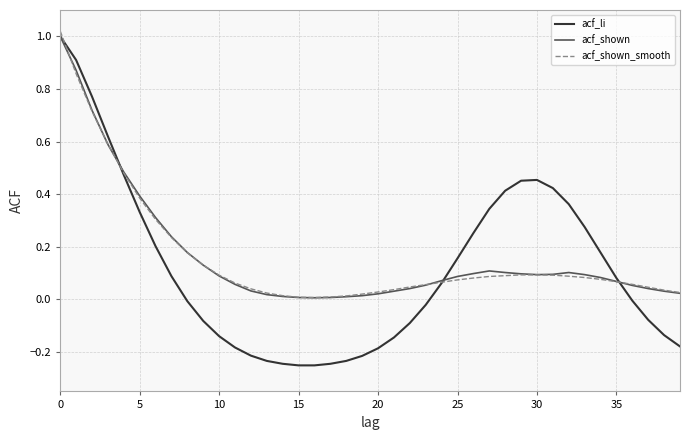

Which series has the largest range (max minus min)?

acf_li